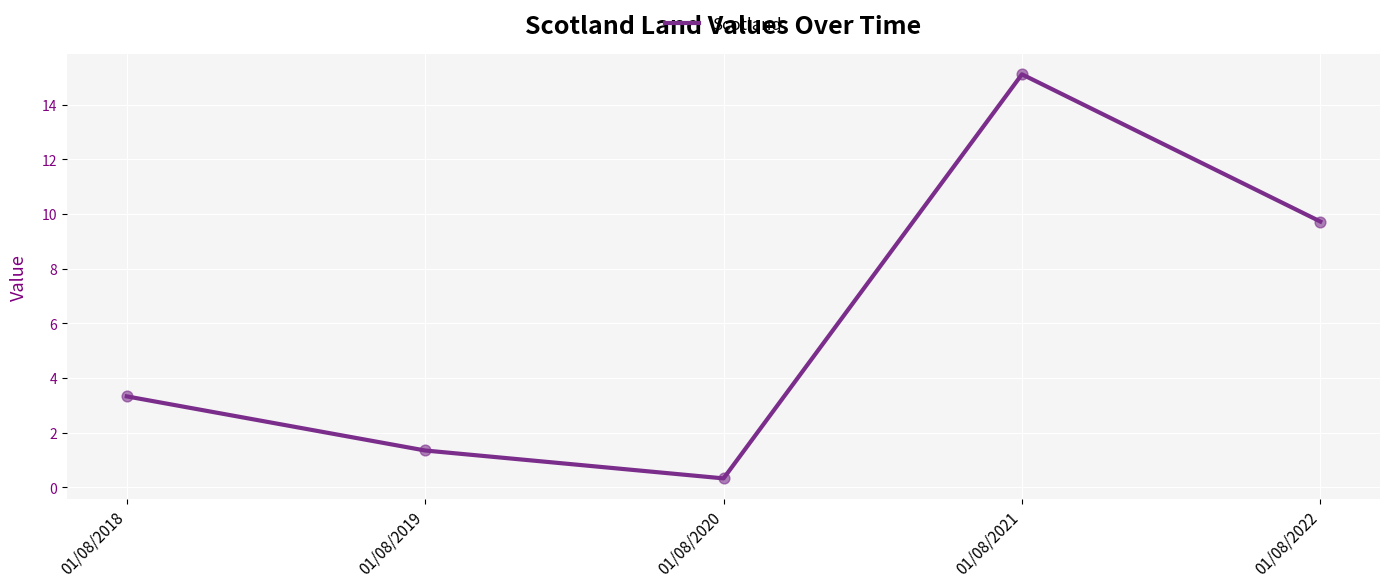

What is the change in value from 01/08/2019 to 01/08/2021?

+13.8